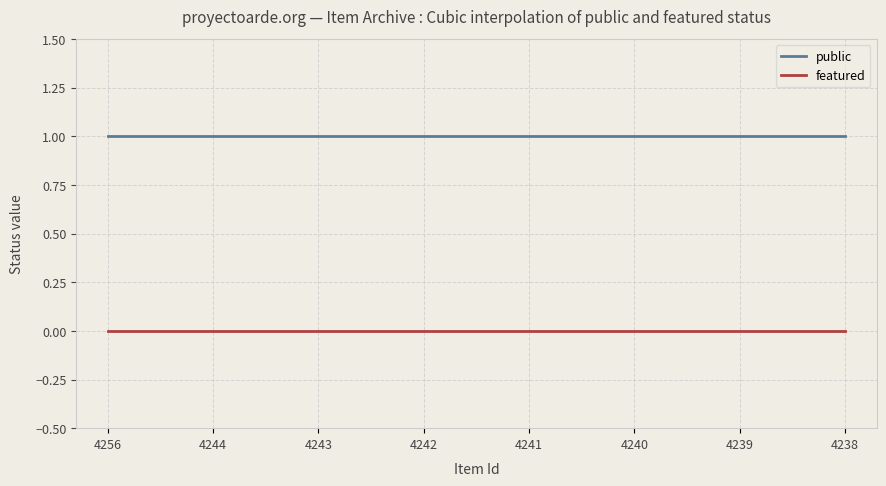

Which series has the largest total across all categories?

public